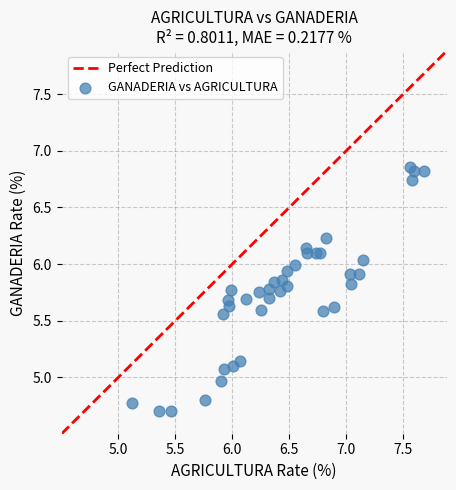

What is the range of X values (max minus min)?

2.6